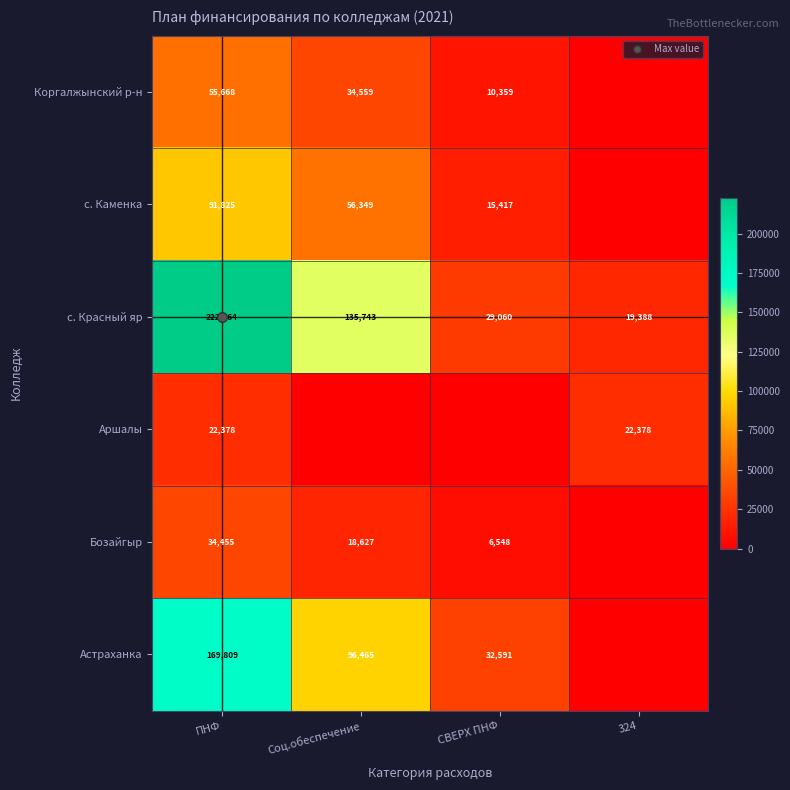

Read the Аршалы value at 324, to the nearest 10.

22380